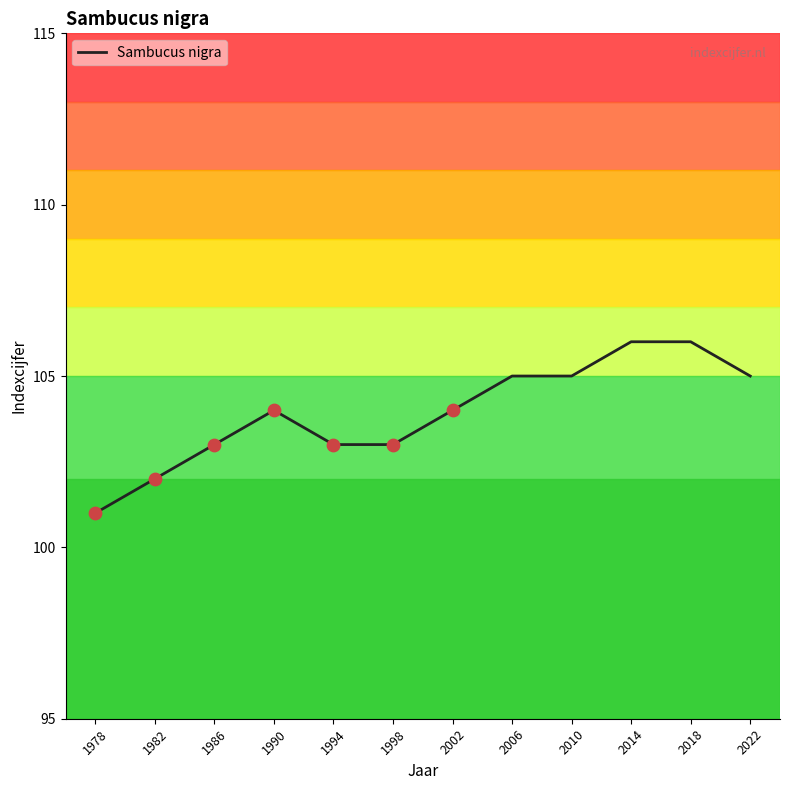

What is the change in value from 2010 to 2014?

+1